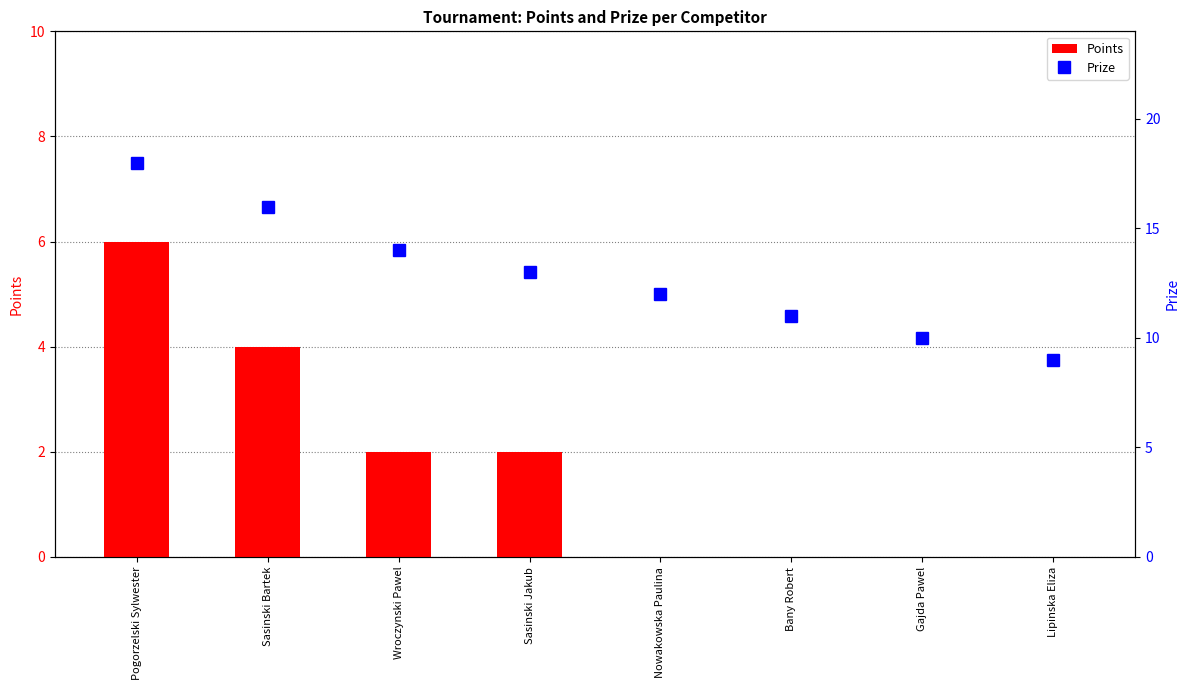

Reading left to right, list all the values displayed in this chart.

Points: 6	4	2	2	0	0	0	0
Prize: 18	16	14	13	12	11	10	9